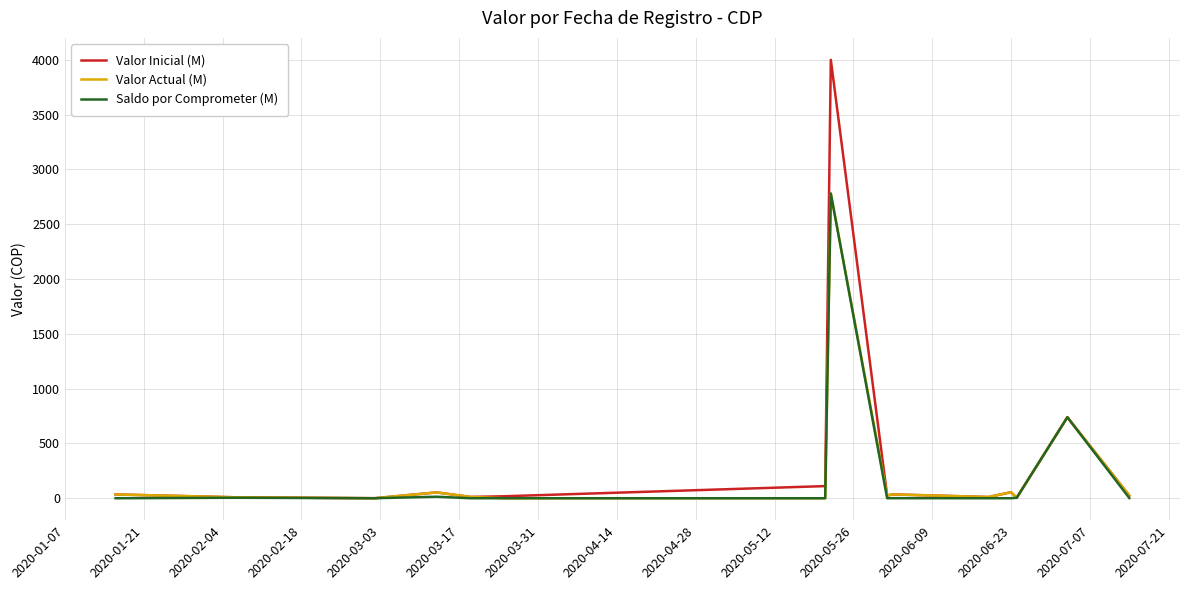

What is the highest value of the Saldo por Comprometer (M) series?

2780.0